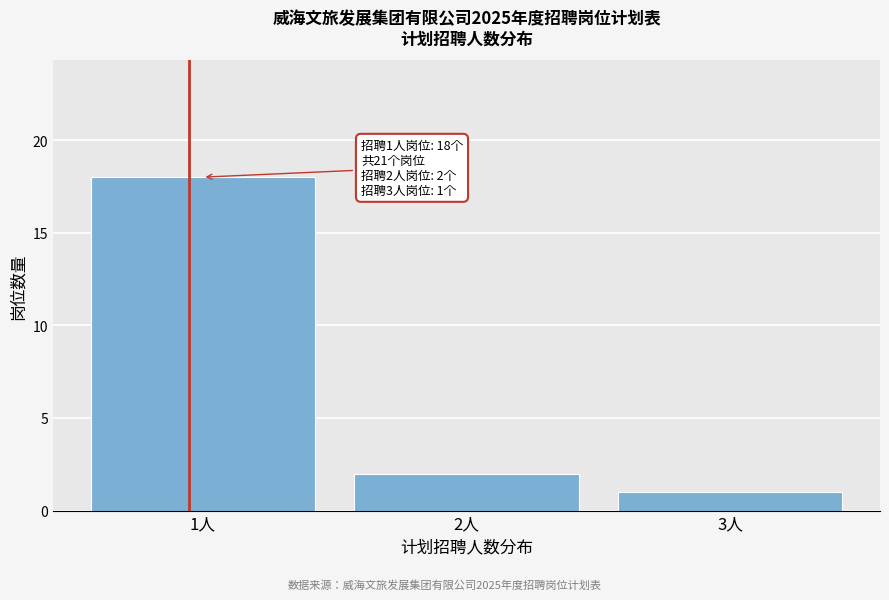

Reading left to right, extract all data points from this chart.

1人=18	2人=2	3人=1